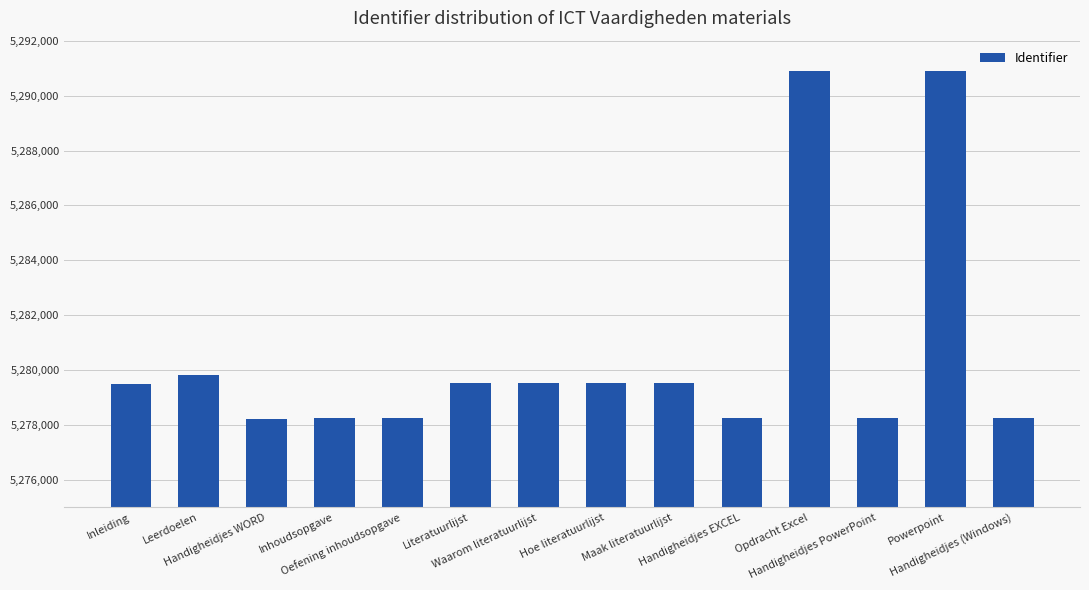

What is the average value?

5280627